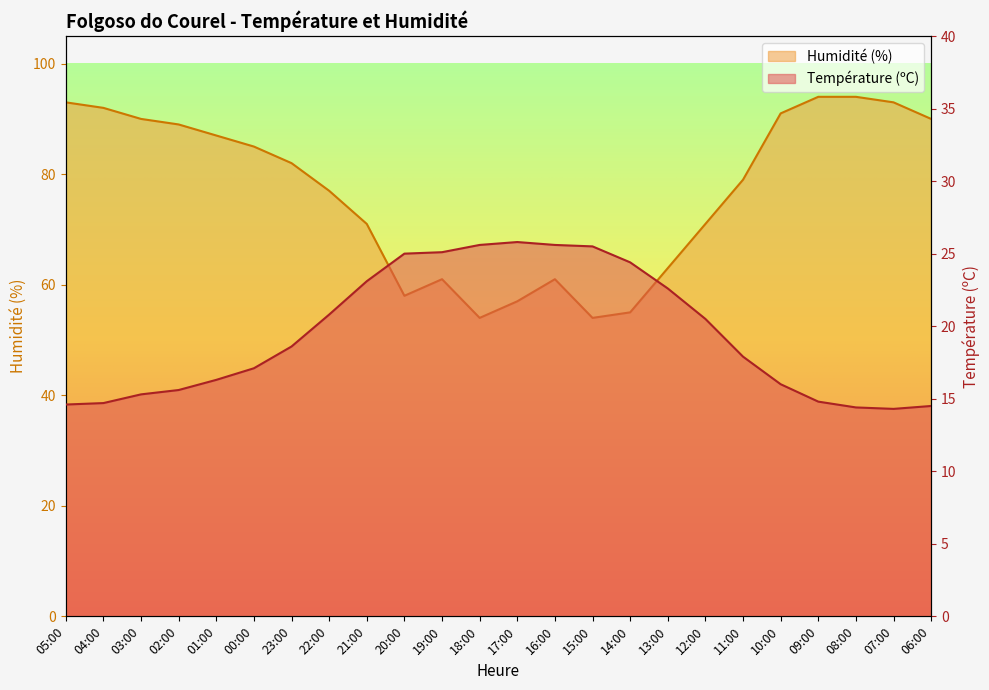

Reading left to right, extract all data points from this chart.

Température (ºC): 05:00=14.6	04:00=14.7	03:00=15.3	02:00=15.6	01:00=16.3	00:00=17.1	23:00=18.6	22:00=20.8	21:00=23.1	20:00=25.0	19:00=25.1	18:00=25.6	17:00=25.8	16:00=25.6	15:00=25.5	14:00=24.4	13:00=22.6	12:00=20.5	11:00=17.9	10:00=16.0	09:00=14.8	08:00=14.4	07:00=14.3	06:00=14.5
Humidité (%): 05:00=93.0	04:00=92.0	03:00=90.0	02:00=89.0	01:00=87.0	00:00=85.0	23:00=82.0	22:00=77.0	21:00=71.0	20:00=58.0	19:00=61.0	18:00=54.0	17:00=57.0	16:00=61.0	15:00=54.0	14:00=55.0	13:00=63.0	12:00=71.0	11:00=79.0	10:00=91.0	09:00=94.0	08:00=94.0	07:00=93.0	06:00=90.0